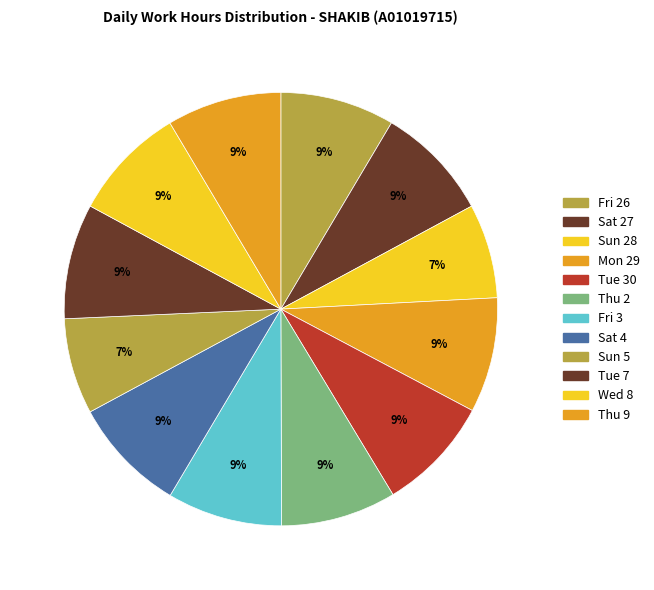

Count the number of slices in the pie.

12